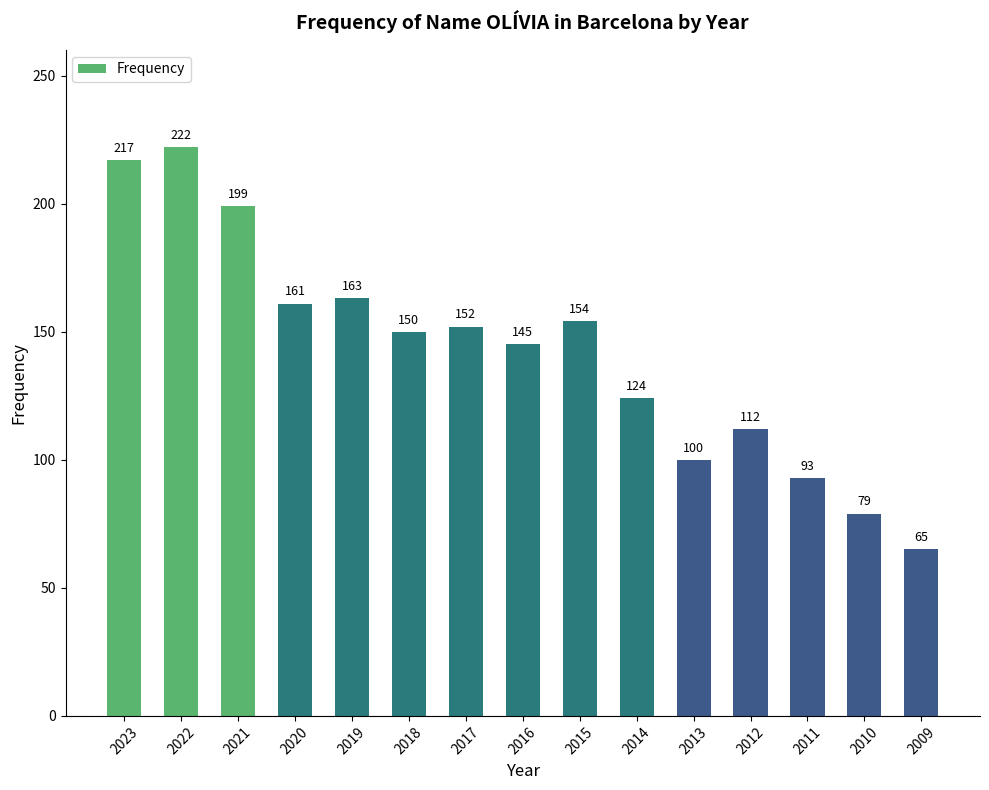

What is the value of the 8th bar from the left?

145